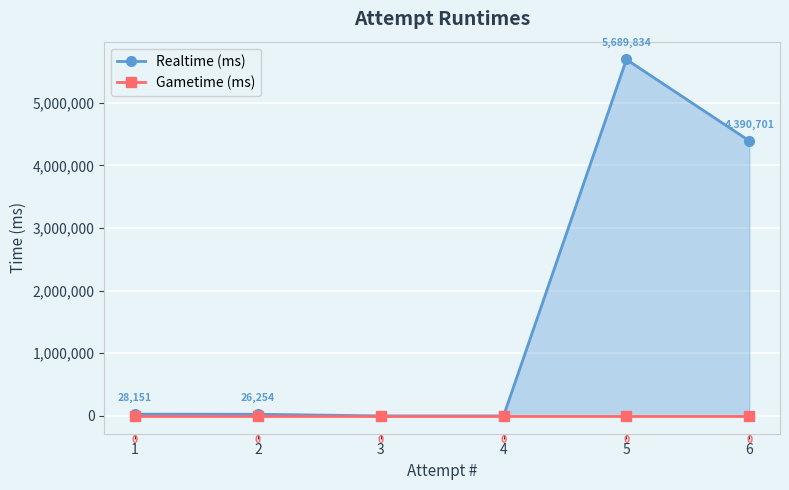

Which label corresponds to the largest value in the chart?

5